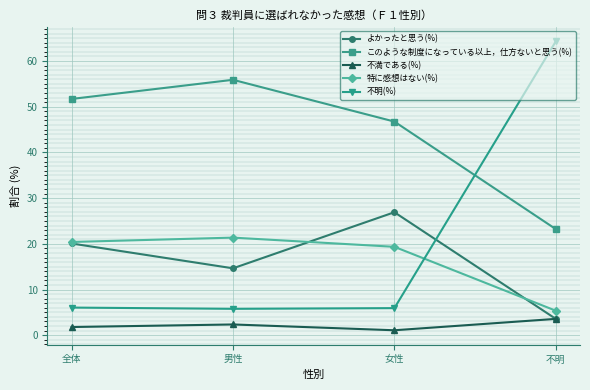

What is the spread (max minus min) of values at 男性?

53.5